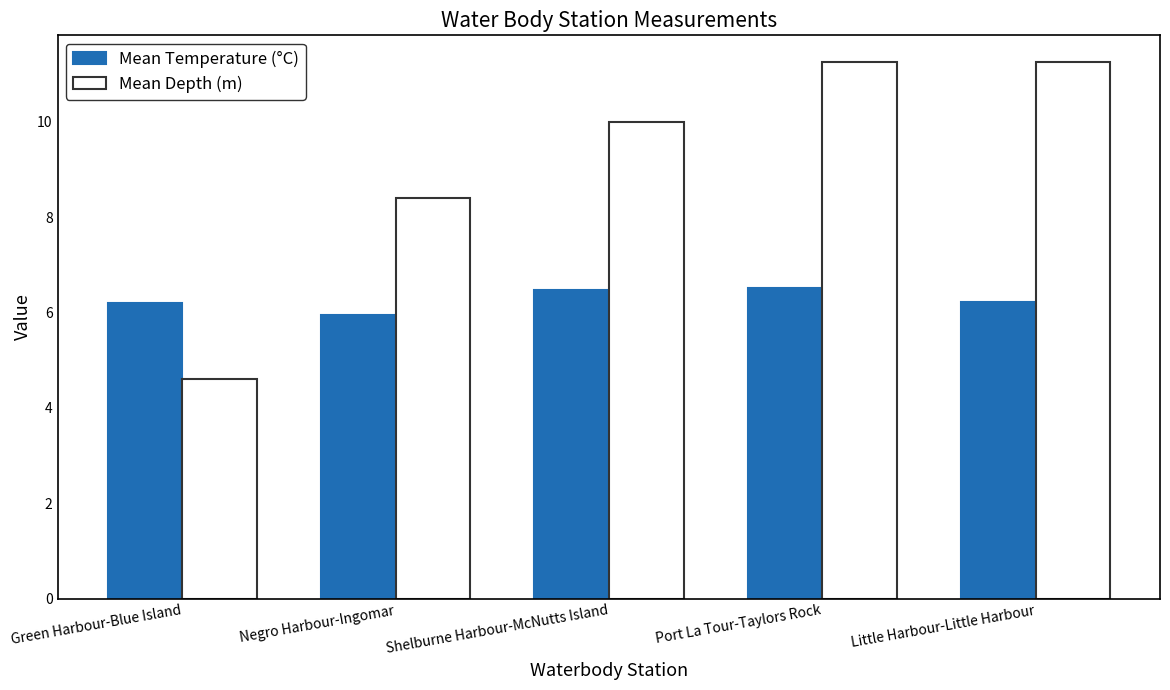

What is the difference between the Mean Temperature (°C) values at Green Harbour-Blue Island and Port La Tour-Taylors Rock?

0.3